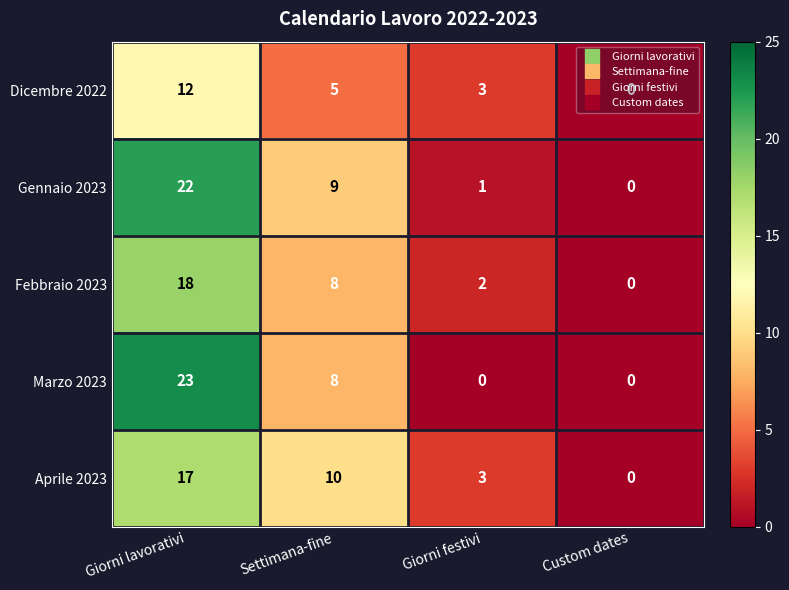

Rank the series by their maximum value, from highest to lowest.

Marzo 2023, Gennaio 2023, Febbraio 2023, Aprile 2023, Dicembre 2022